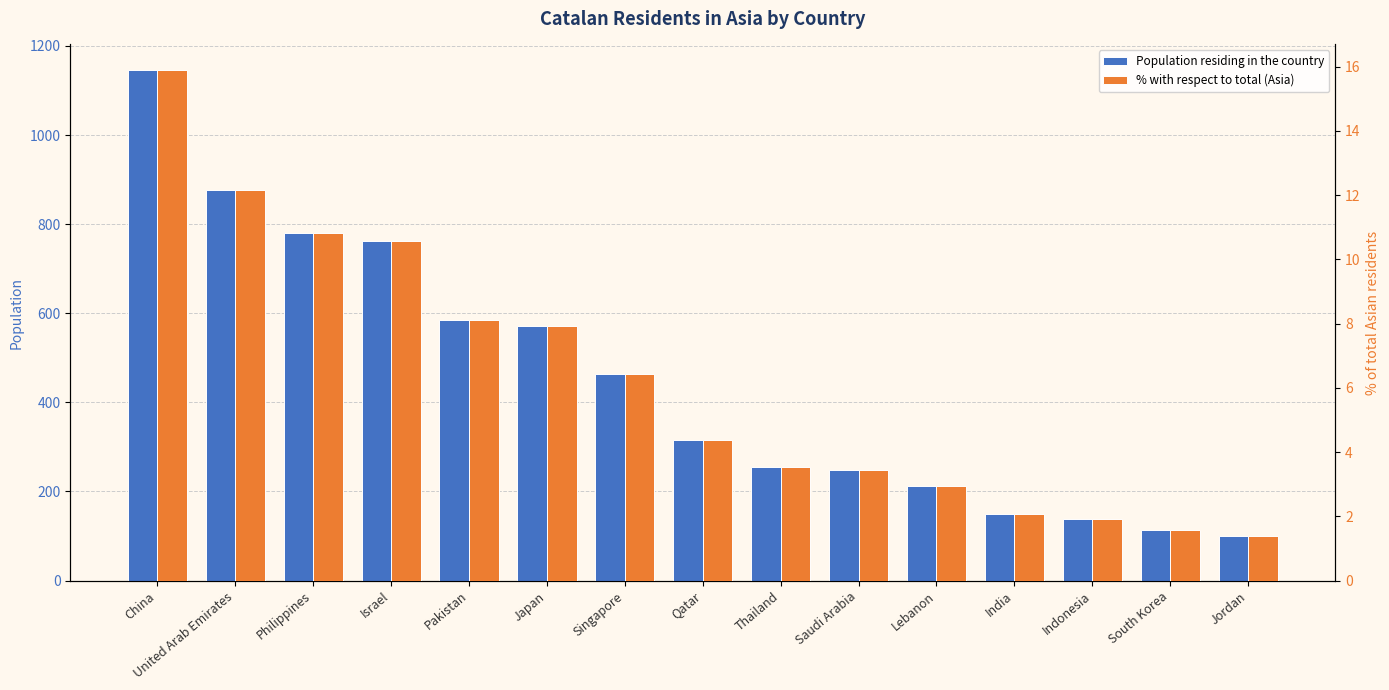

Which series has the largest total across all categories?

Population residing in the country